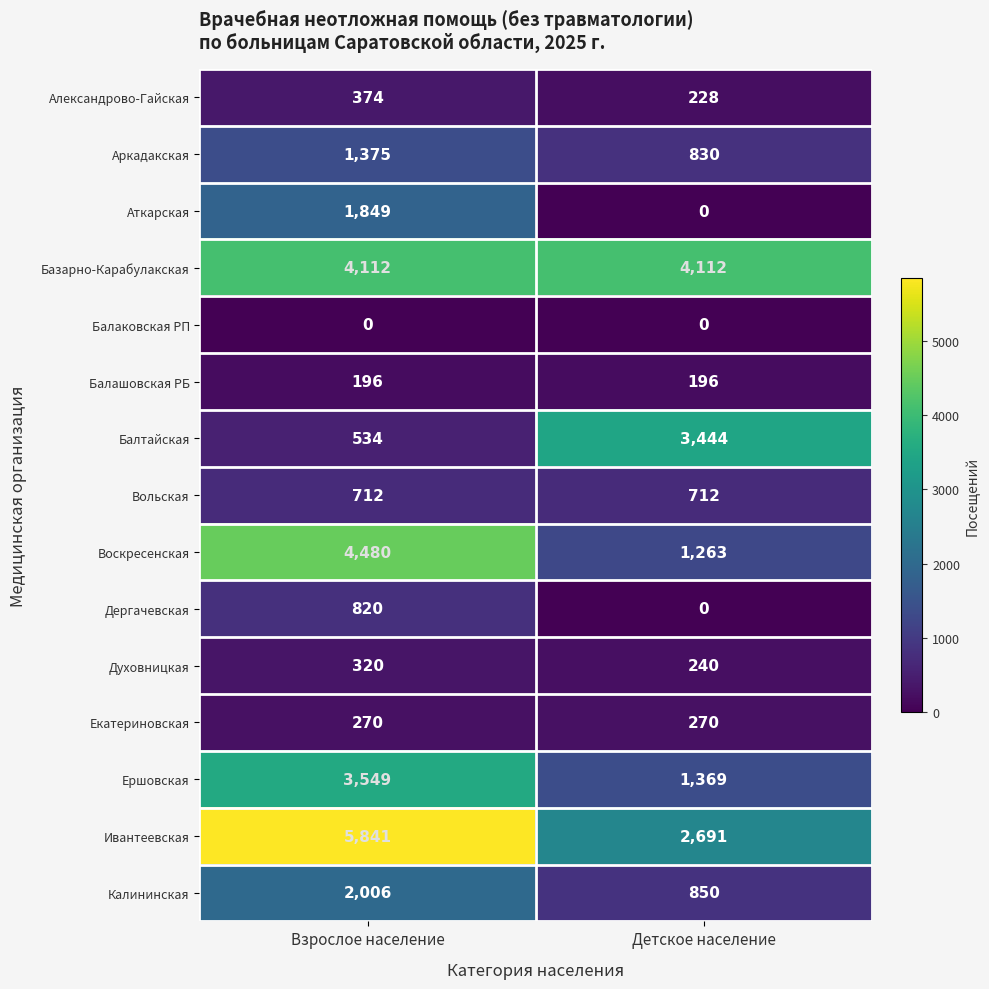

What value does the Вольская series have at Детское население?

712